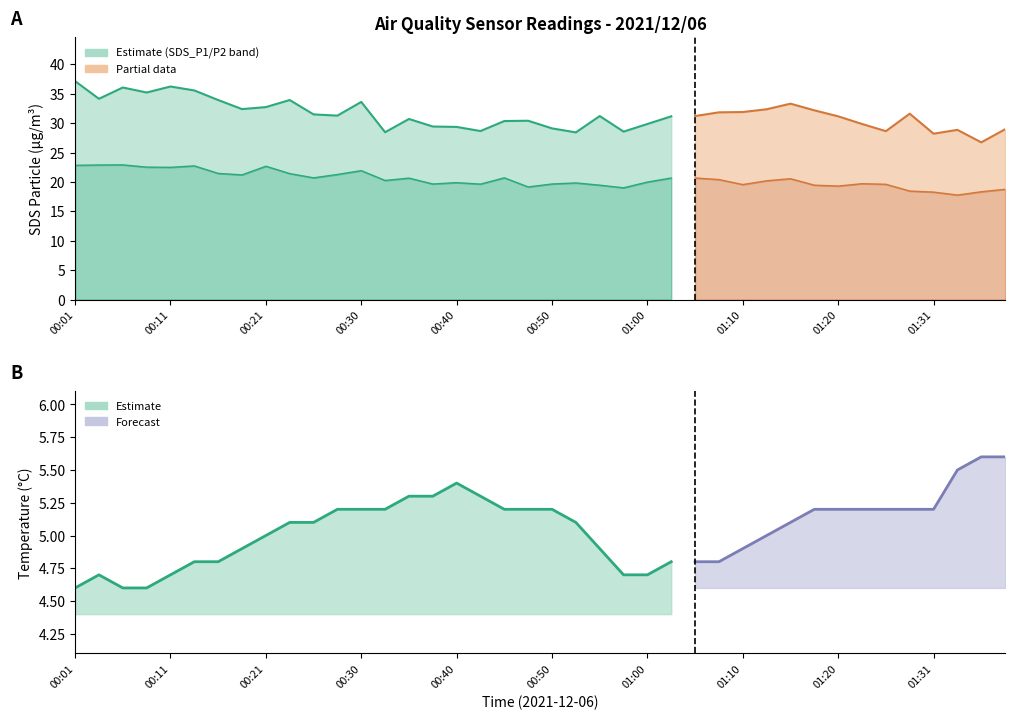

What is the label of the 35th point from the right?

00:13